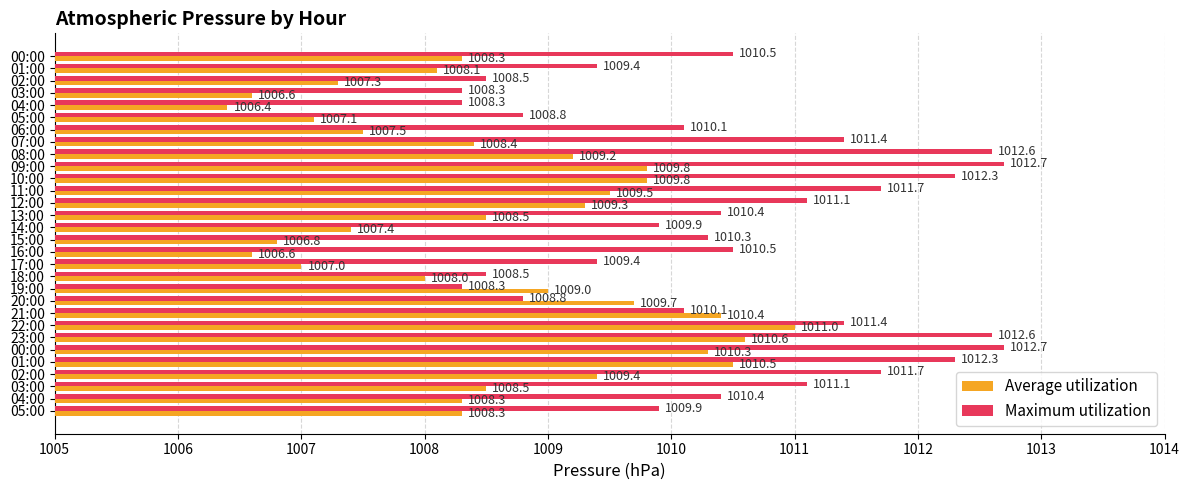

List the series in order of their peak value, lowest first.

Average utilization, Maximum utilization